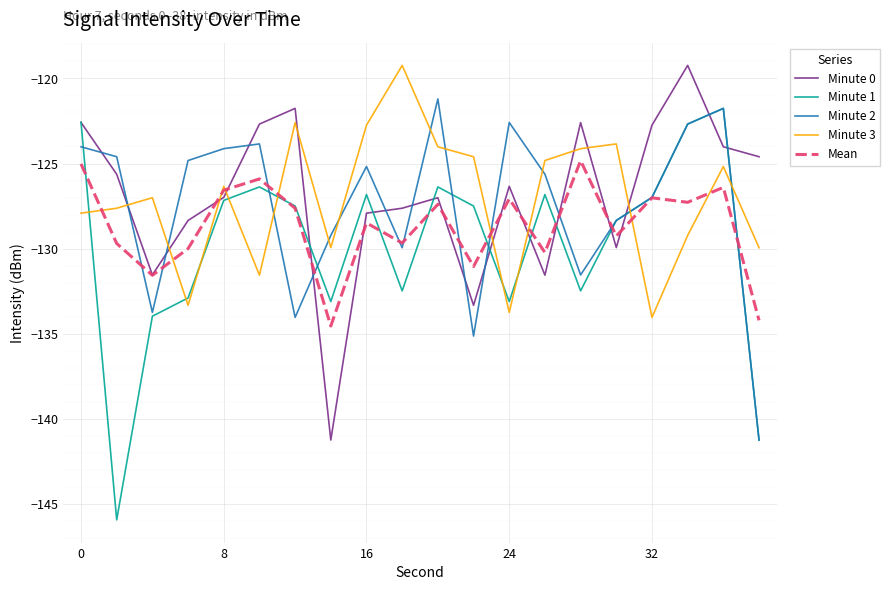

Which series has the largest range (max minus min)?

Minute 1